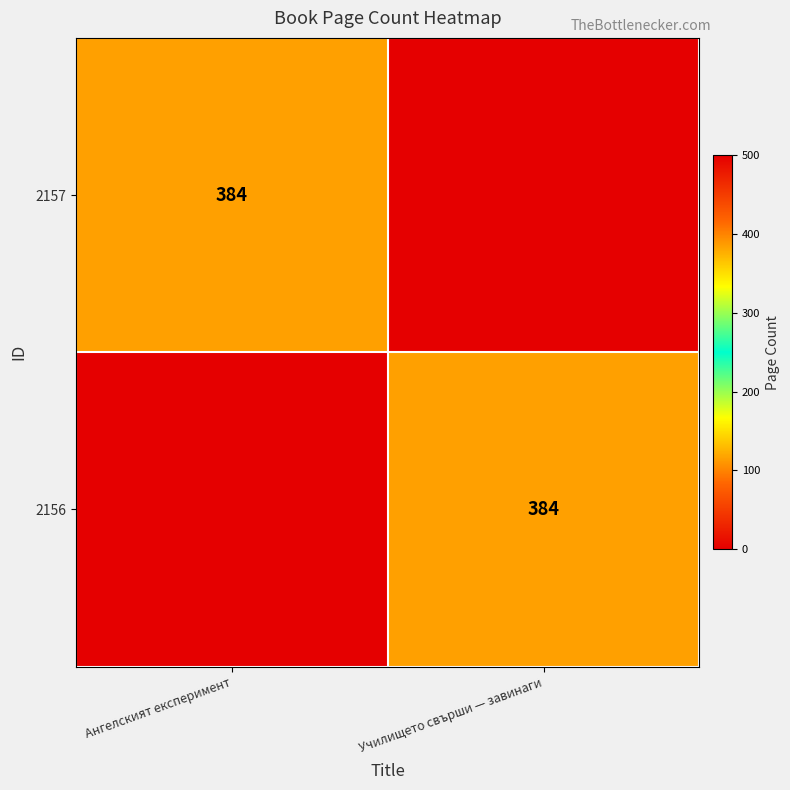

Is it true that 2156 equals 384 at Училището свърши — завинаги?

True